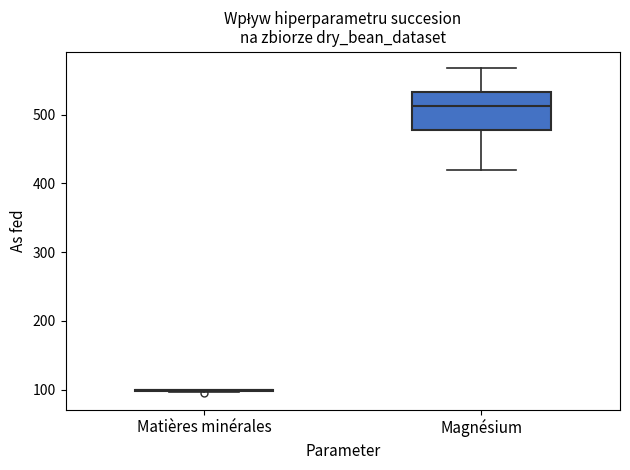

Reading left to right, read every box against the y-axis: the position of its median line, the range the box covers, and the ends of its whiskers. The values are not printed on the chart, so give them approximately, as read against the axis.

Matières minérales: box collapsed to a line at 100, whiskers 100 to 100
Magnésium: median 510, box 480 to 530, whiskers 420 to 570